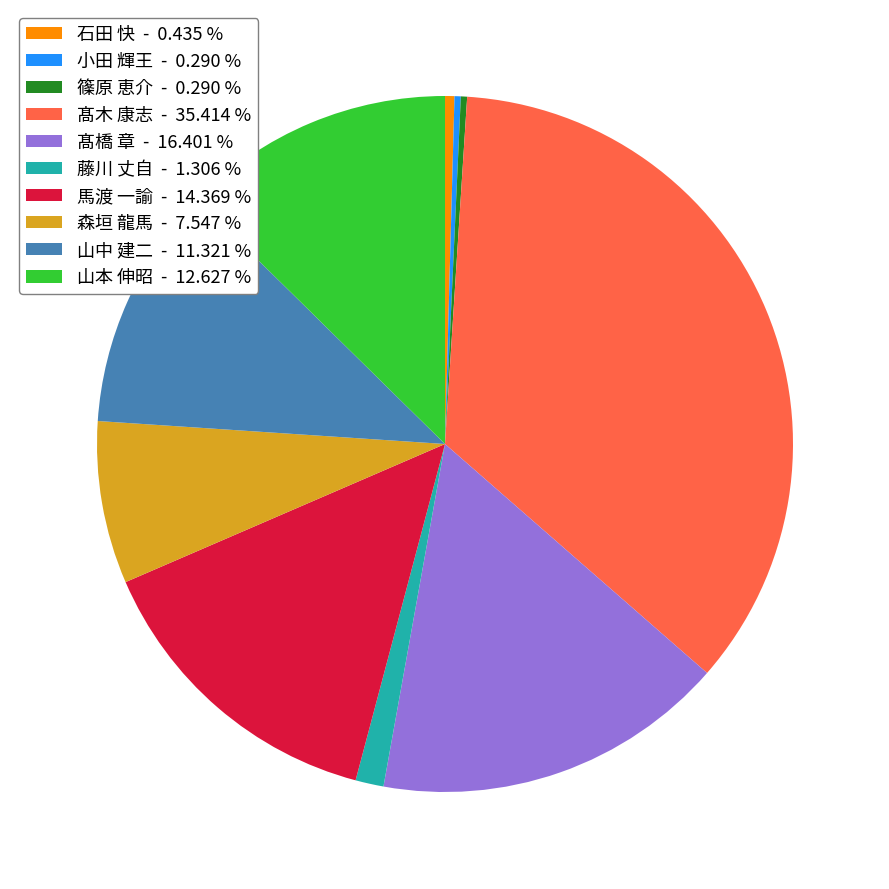

Do 篠原 恵介 - 0.290 % and 髙木 康志 - 35.414 % together represent more than half of the pie?

No